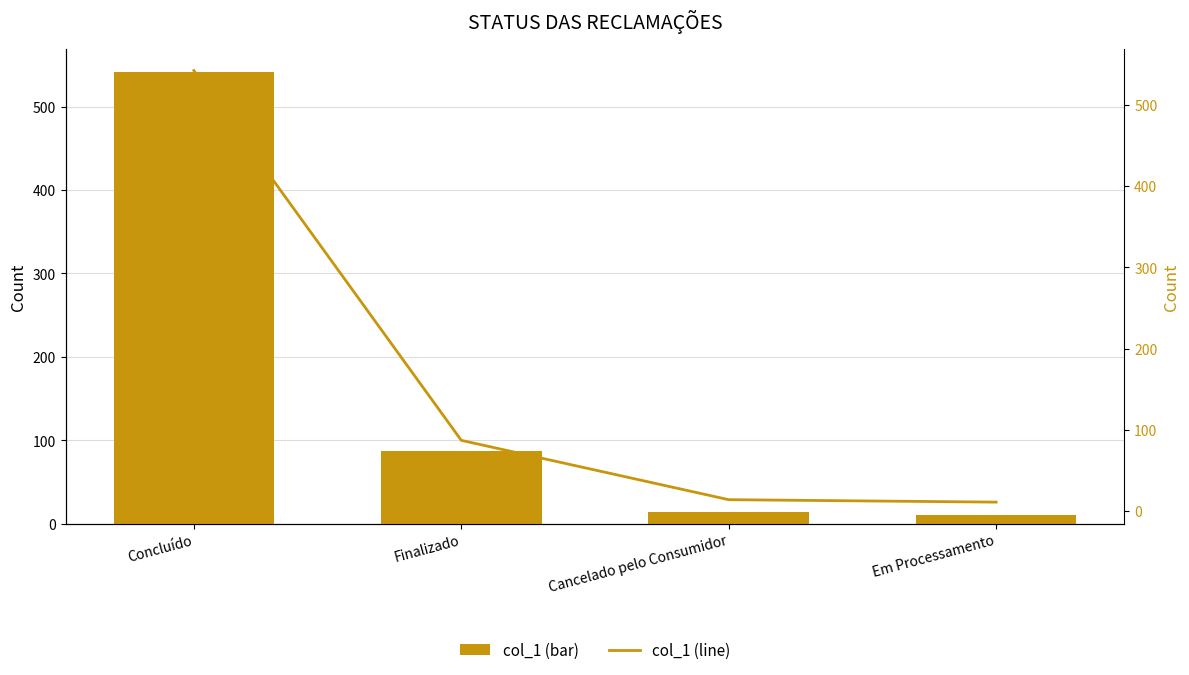

At how many categories does at least one series exceed 339?

1